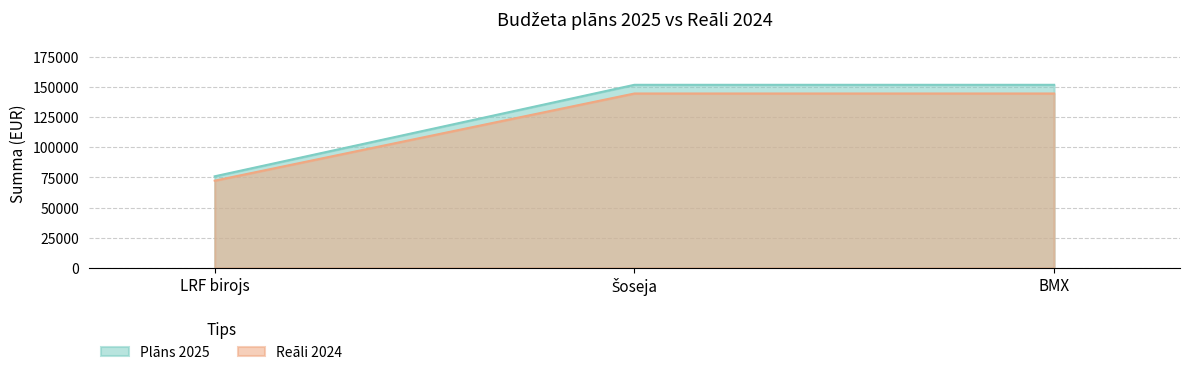

List the labels in order of Reāli 2024 value, smallest first.

LRF birojs, Šoseja, BMX